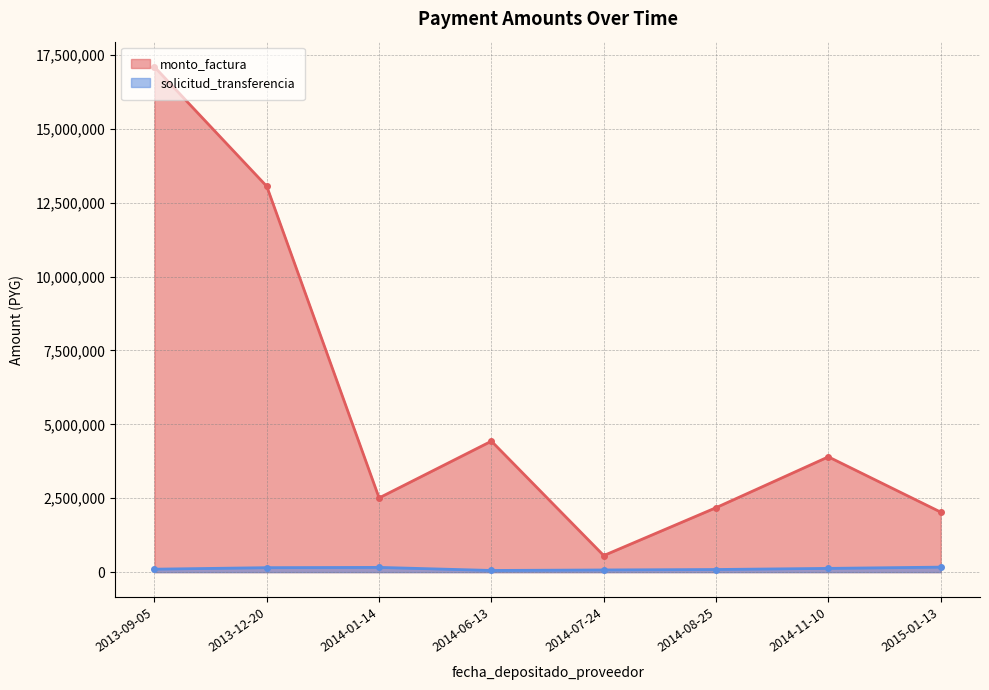

Which series changed the most between 2013-12-20 and 2014-01-14?

monto_factura